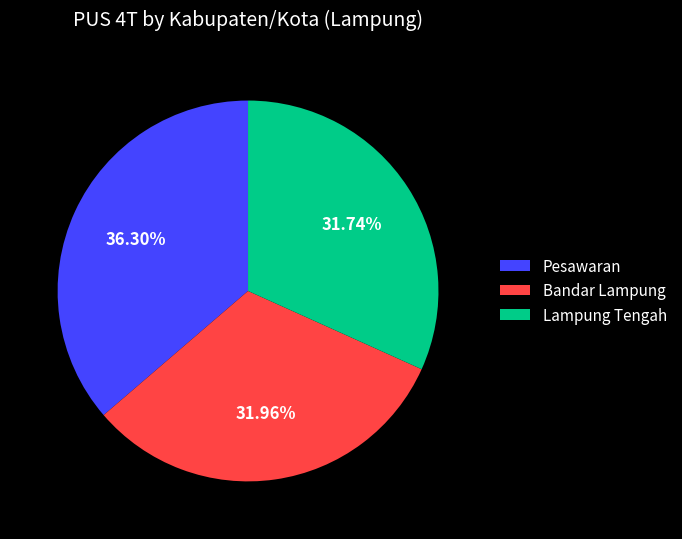

Is the sum of Bandar Lampung and Pesawaran greater than half?

Yes